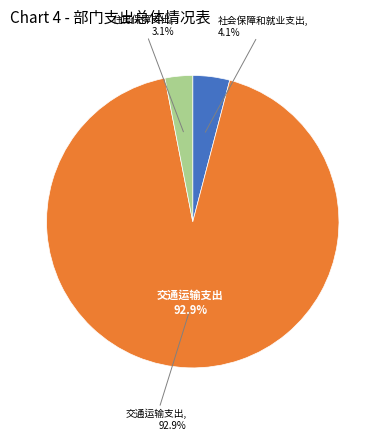

To the nearest percent, what portion does 社会保障和就业支出 represent?

4%